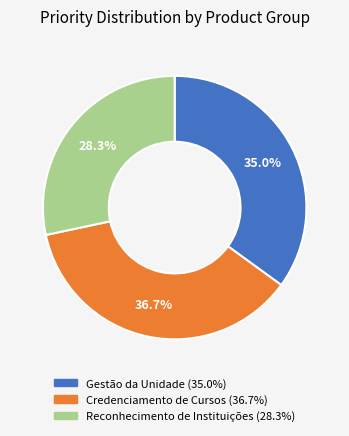

To the nearest percent, what is the difference between the largest and smallest slice percentages?

8%